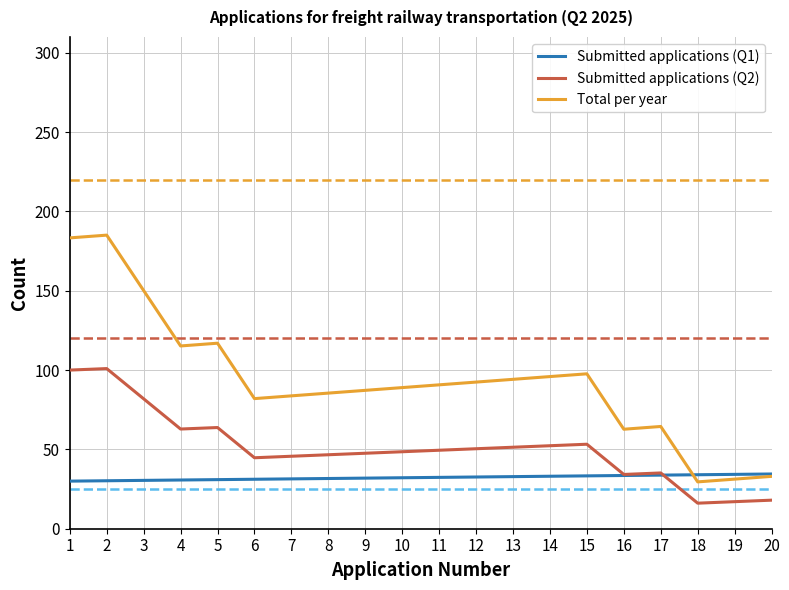

Is it true that Total per year equals 36.4 at 7?

False